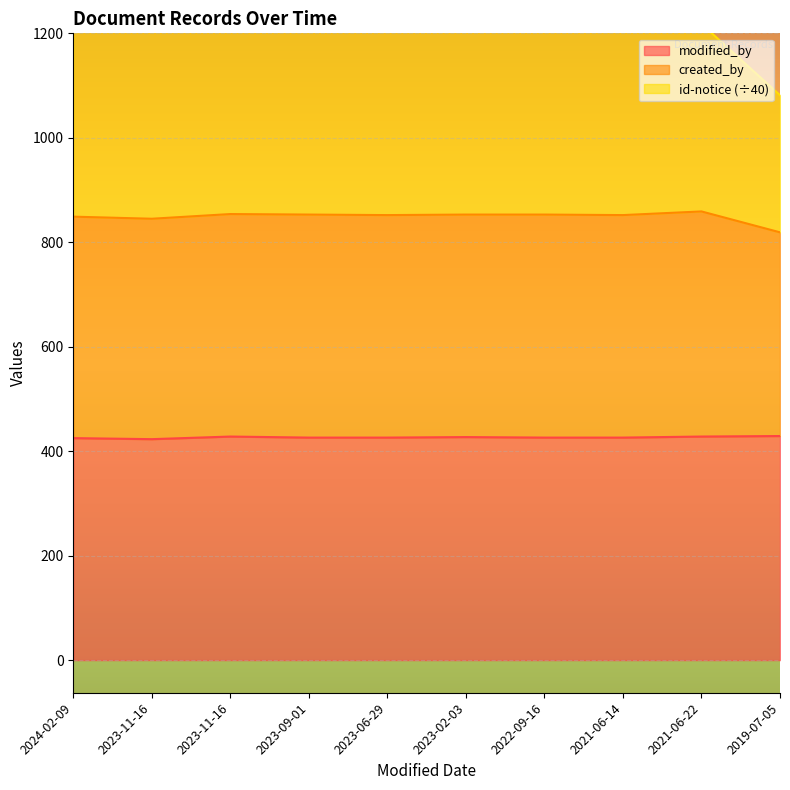

At which category does the chart reach its minimum across all series?

2023-11-16